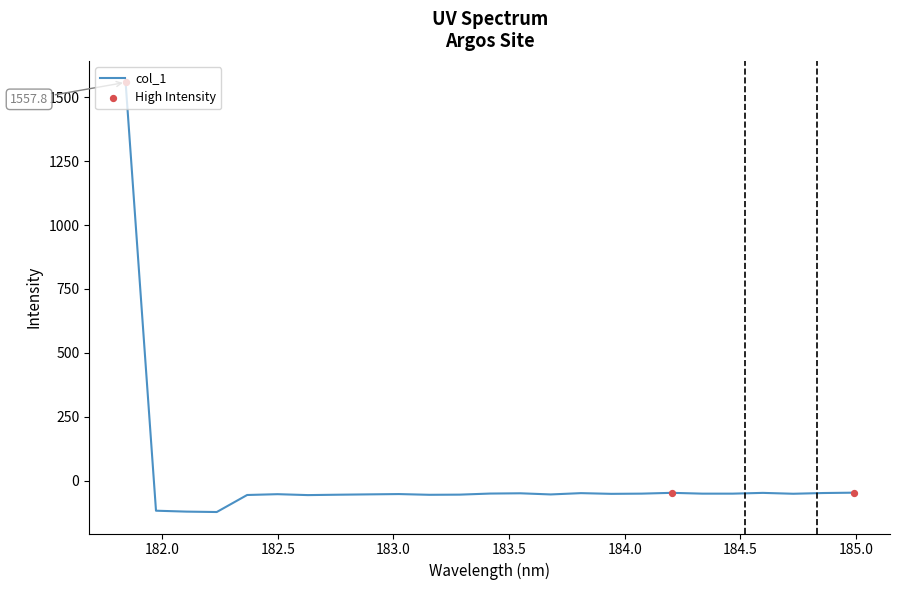

What is the maximum value shown in the chart?

1557.8